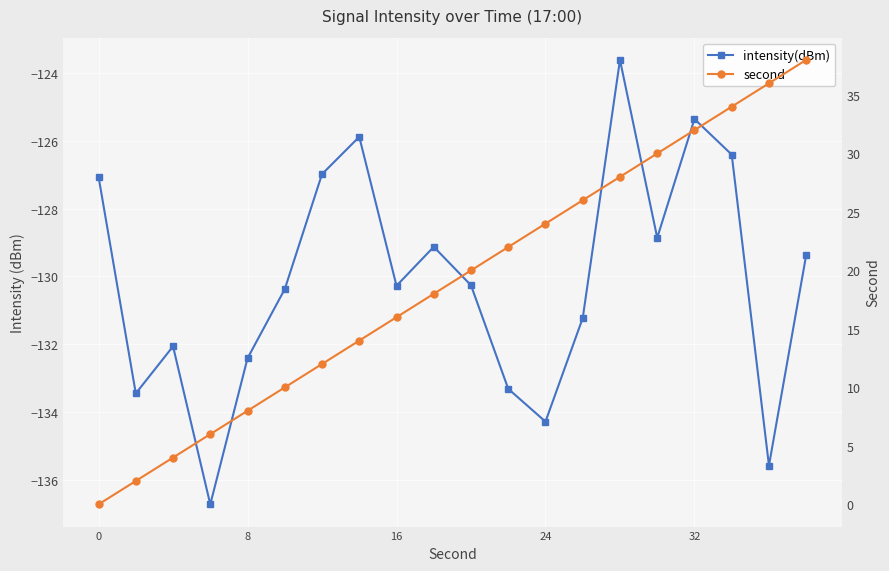

True or false: intensity(dBm) and second intersect in this chart.

False